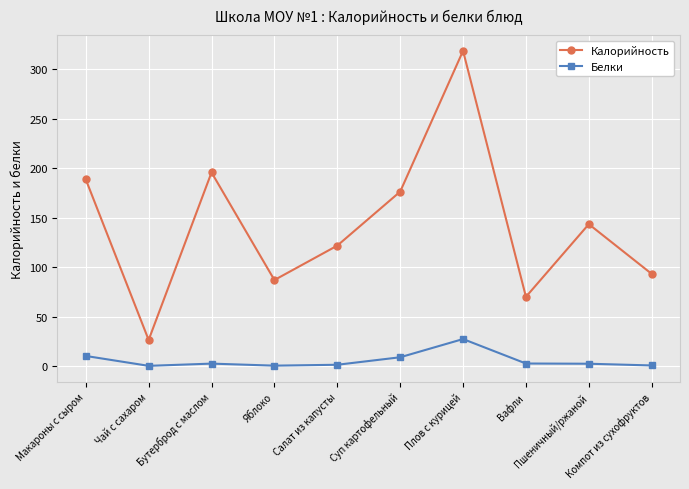

At how many categories does at least one series exceed 129?

5